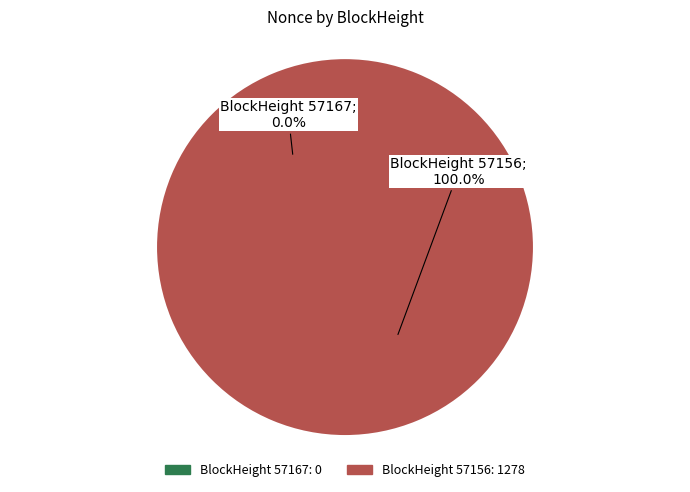

The 57167 slice represents 14% of the pie. True or false?

False